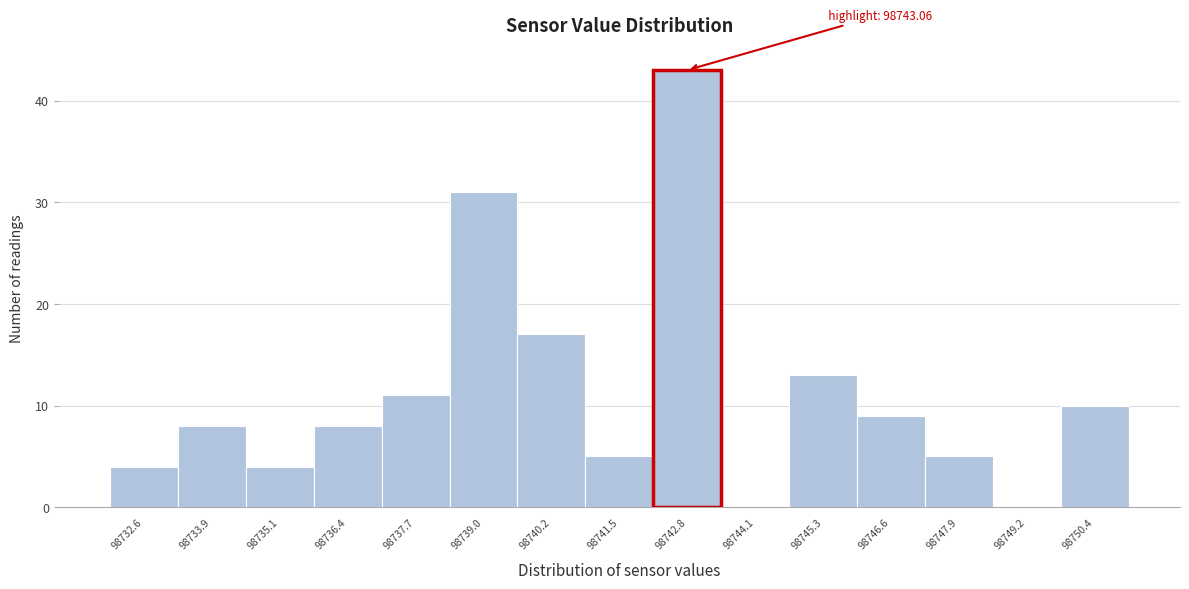

Reading left to right, extract all data points from this chart.

98732.6=4	98733.9=8	98735.1=4	98736.4=8	98737.7=11	98739.0=31	98740.2=17	98741.5=5	98742.8=43	98744.1=0	98745.3=13	98746.6=9	98747.9=5	98749.2=0	98750.4=10